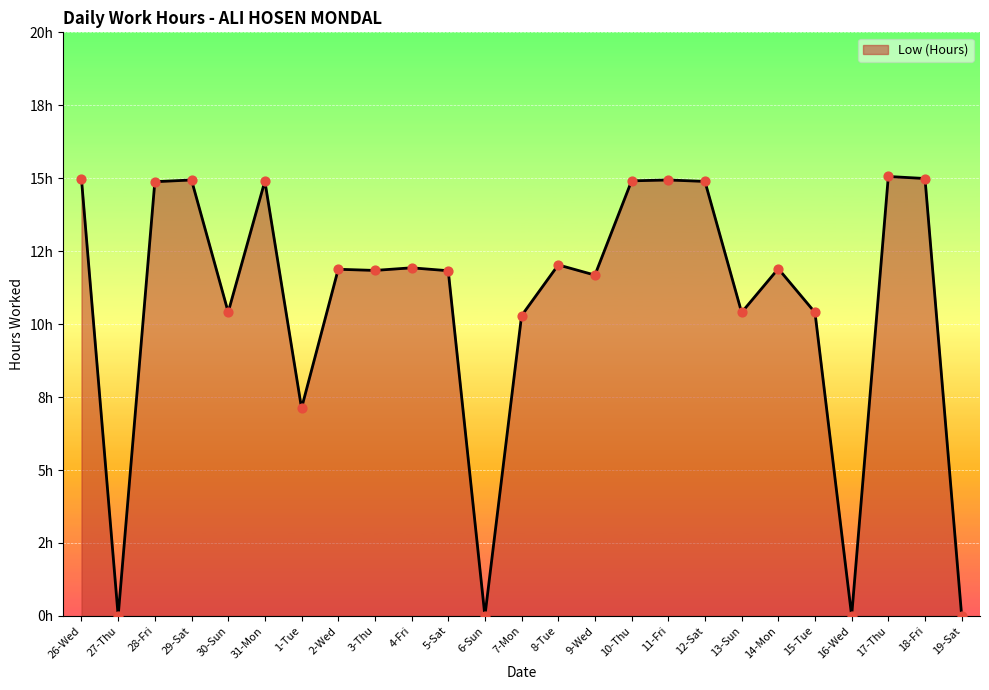

What is the change in value from 4-Fri to 17-Thu?

+3.1